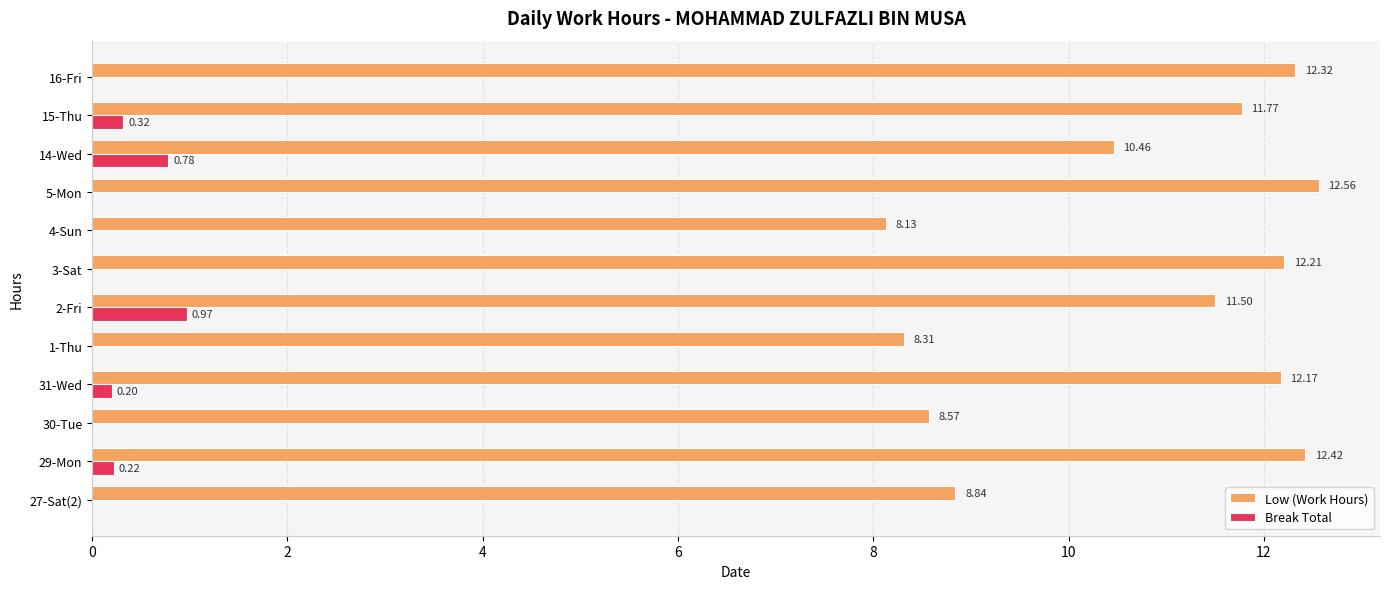

Between 2-Fri and 15-Thu, which series saw the biggest shift?

Break Total